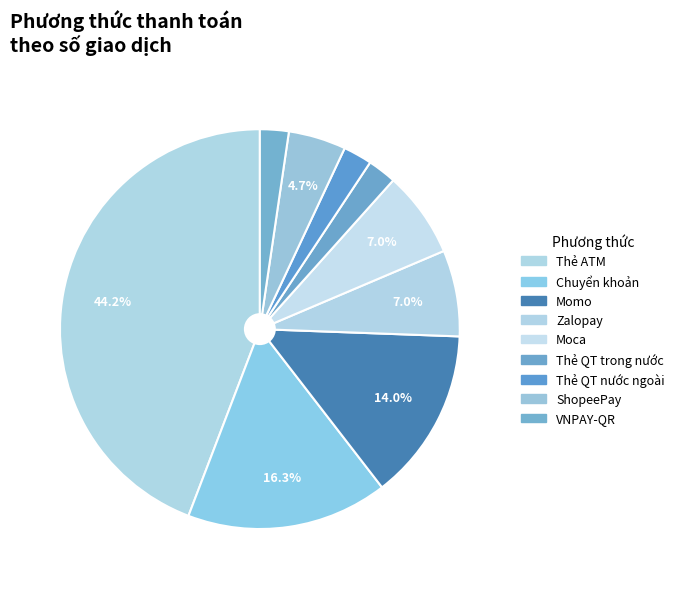

How many slices are in this pie chart?

9